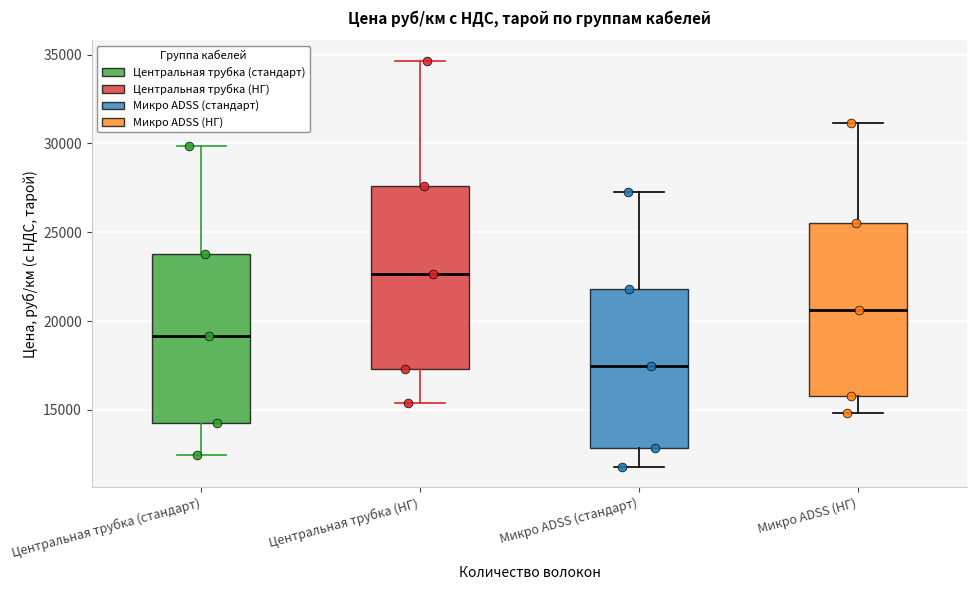

Which box is the tallest, from its lower edge to its upper edge?

Центральная трубка (НГ)